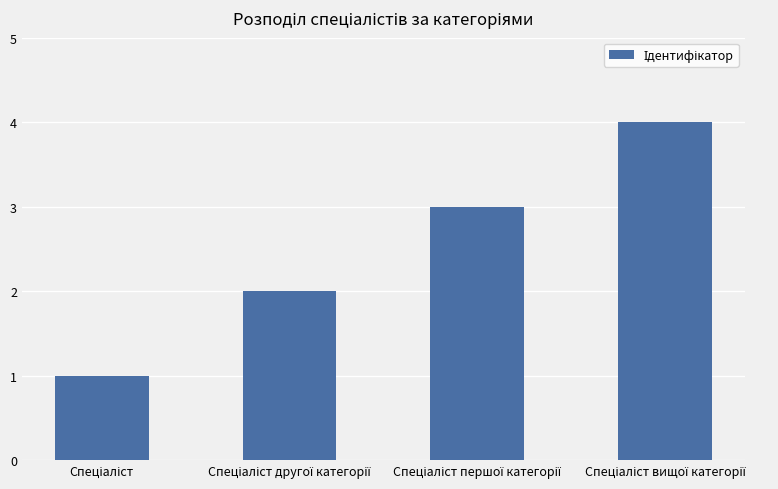

What is the greatest value displayed?

4